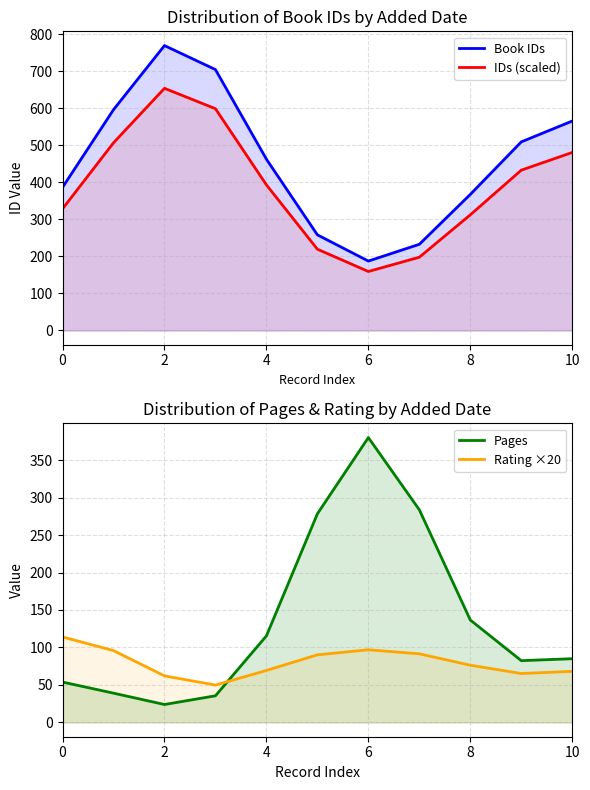

What is the difference between the Rating ×20 values at 6 and 10?

28.7